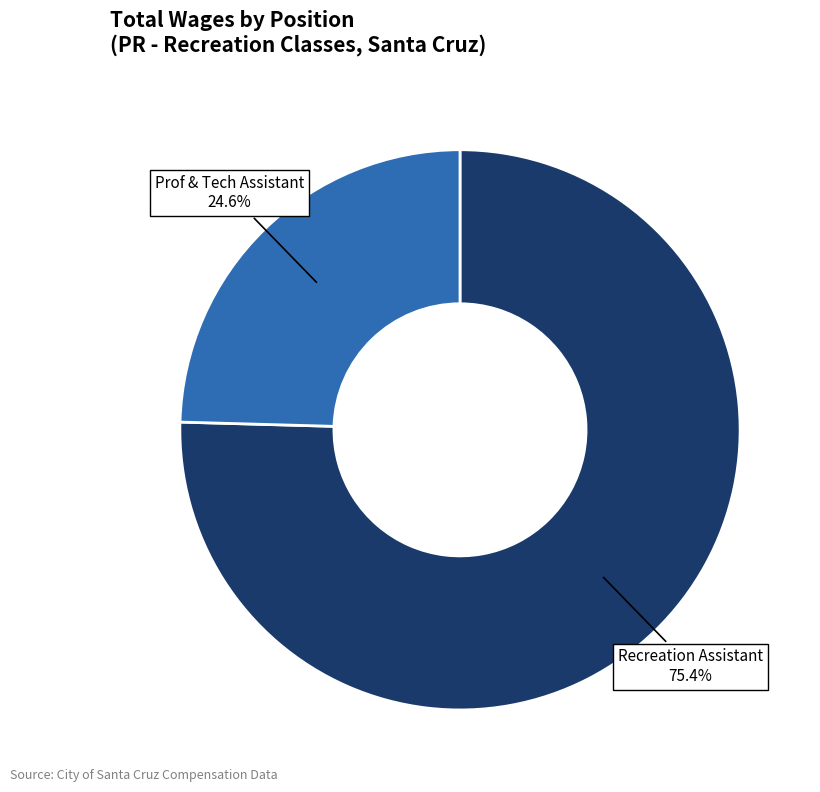

To the nearest percent, what is the difference between the Prof & Tech Assistant and Recreation Assistant slice percentages?

51%